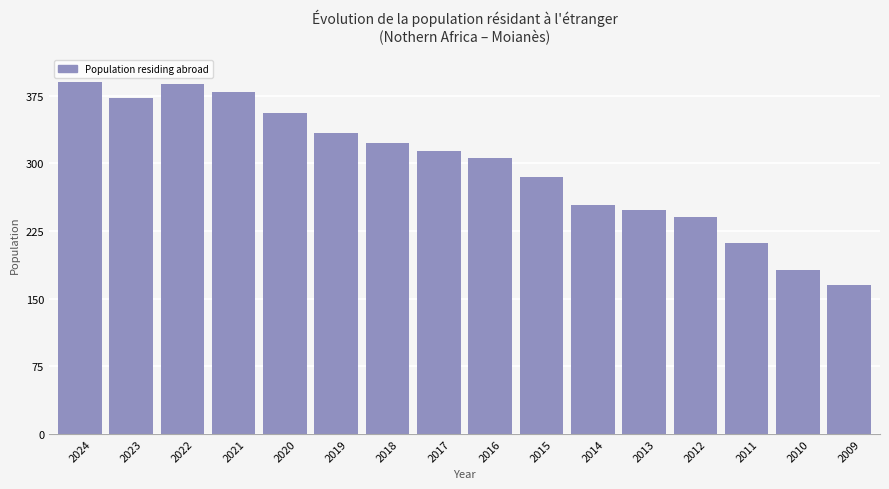

Which has a higher value, 2021 or 2023?

2021